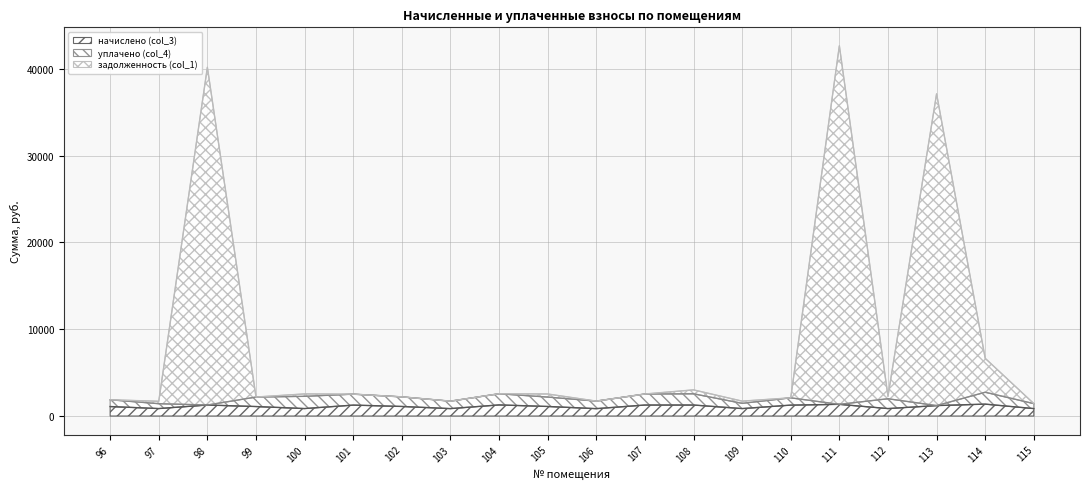

Read the задолженность (col_1) value at 109.

1715.1